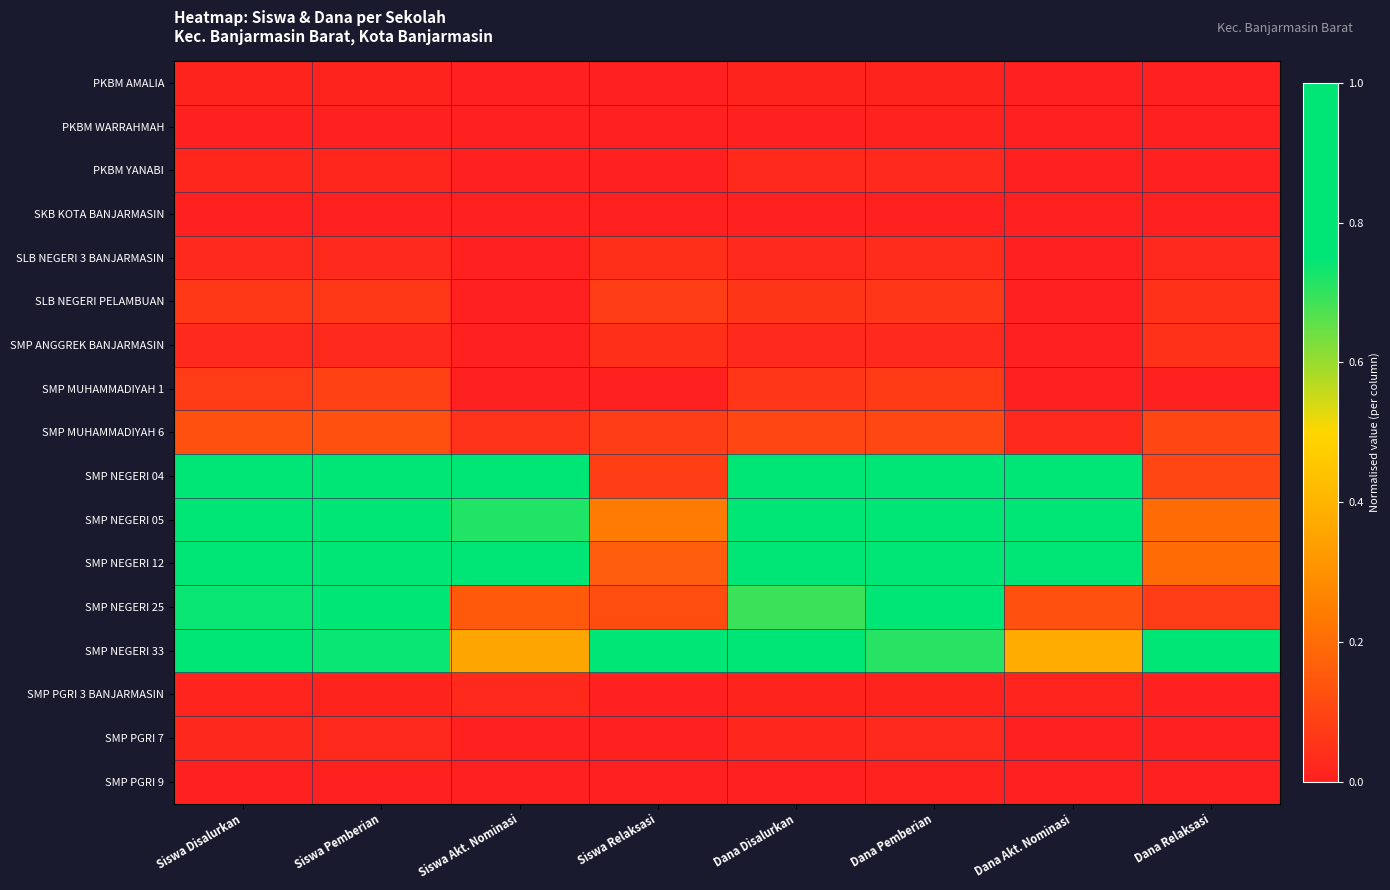

Rank the series by their maximum value, from highest to lowest.

SMP NEGERI 04, SMP NEGERI 05, SMP NEGERI 12, SMP NEGERI 33, SMP NEGERI 25, SMP MUHAMMADIYAH 6, SMP MUHAMMADIYAH 1, SLB NEGERI PELAMBUAN, SMP ANGGREK BANJARMASIN, SLB NEGERI 3 BANJARMASIN, PKBM YANABI, SMP PGRI 7, SMP PGRI 3 BANJARMASIN, PKBM AMALIA, PKBM WARRAHMAH, SMP PGRI 9, SKB KOTA BANJARMASIN